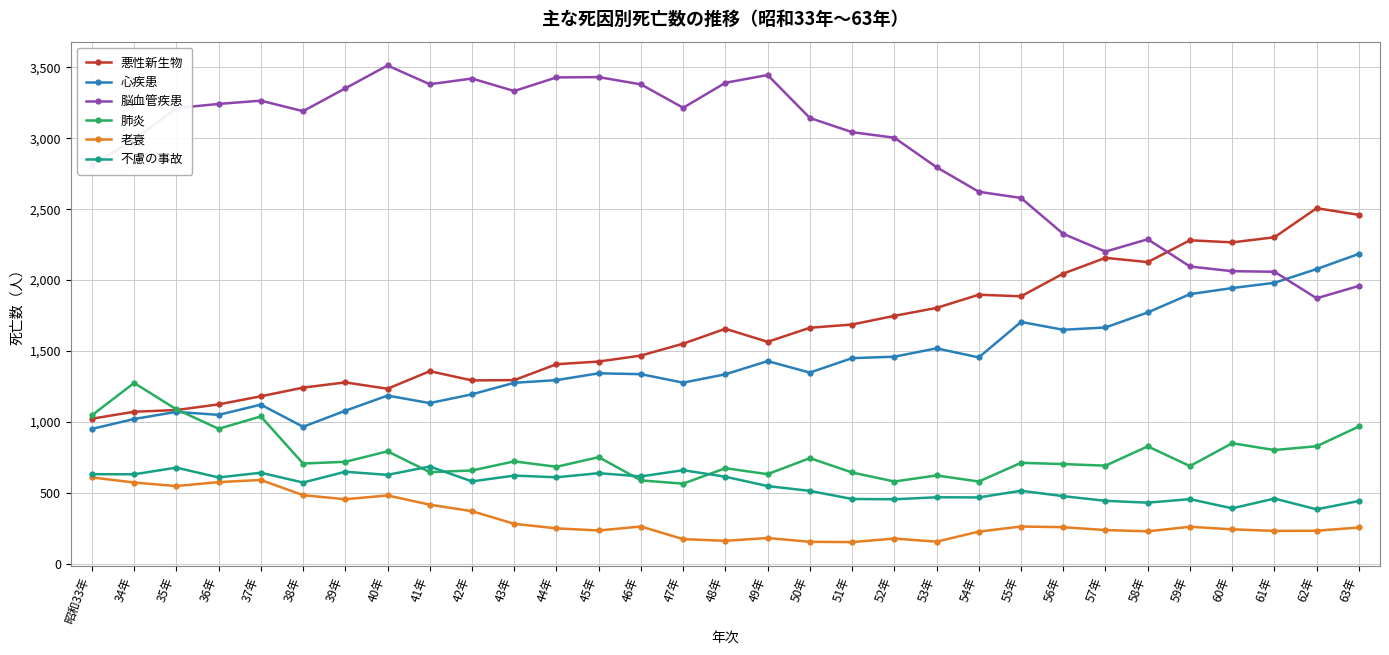

After their last crossing, which series has the higher values: 脳血管疾患 or 心疾患?

心疾患